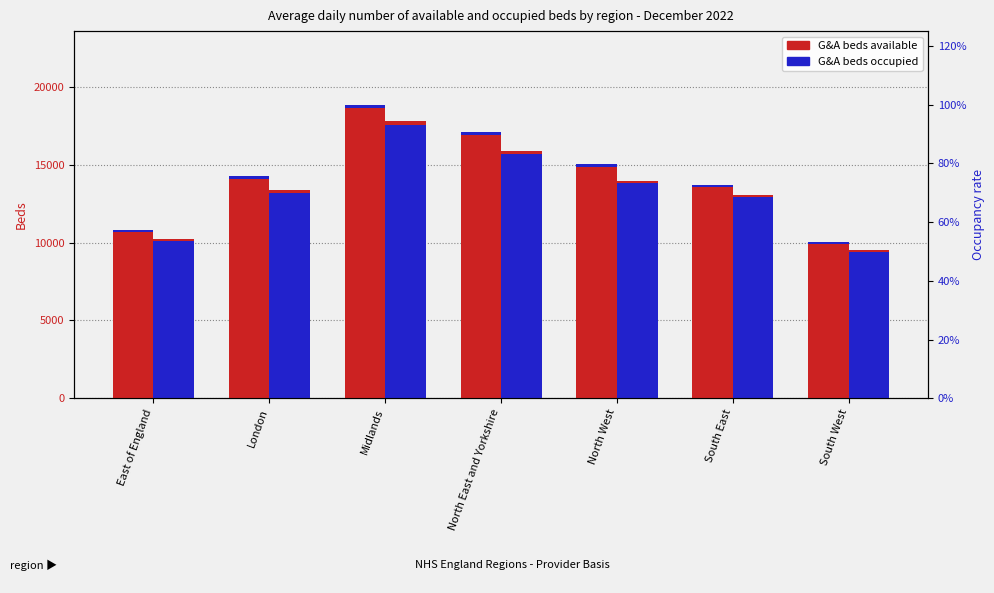

What is the total value across all series at London?

27638